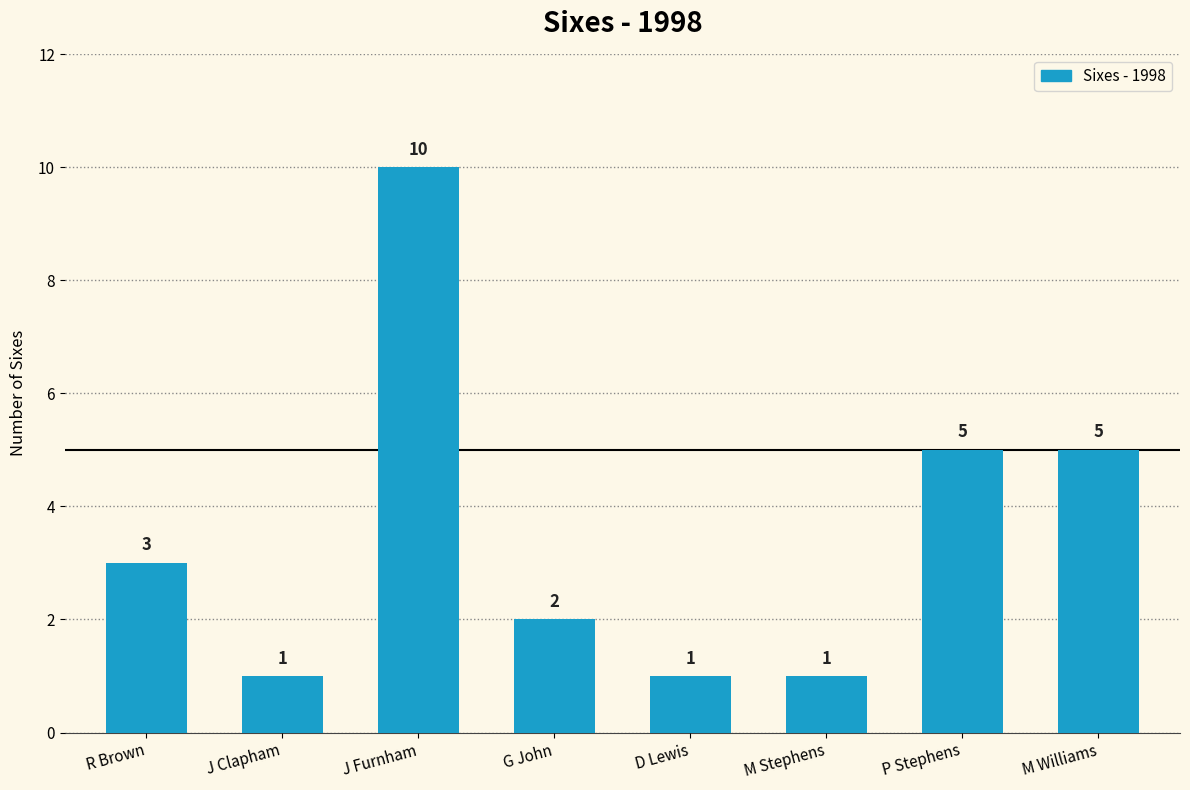

True or false: the data shows 2 at M Williams.

False